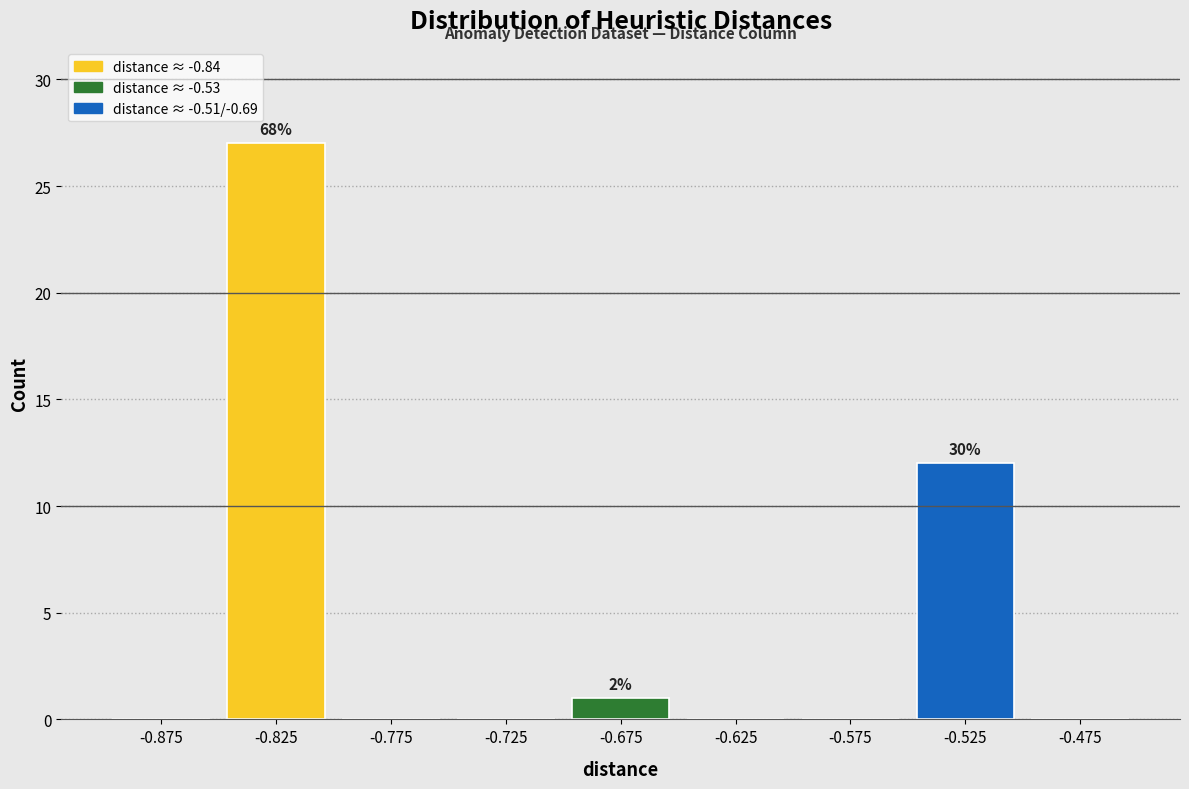

Over which range of the x-axis is the bar tallest?

-0.85 to -0.80